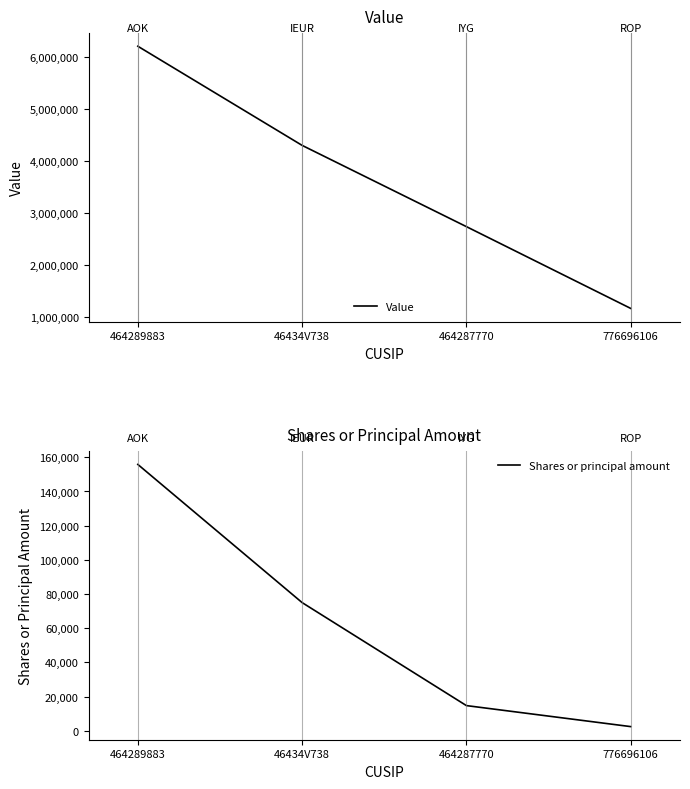

How many data points does each series have?

4